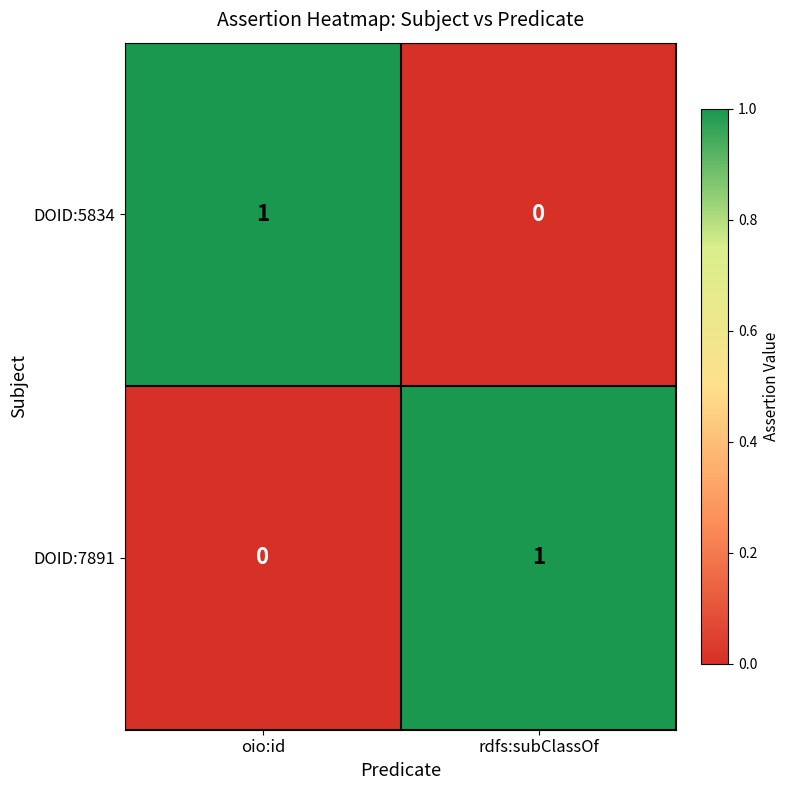

True or false: DOID:5834 has a value of 1 at oio:id.

True